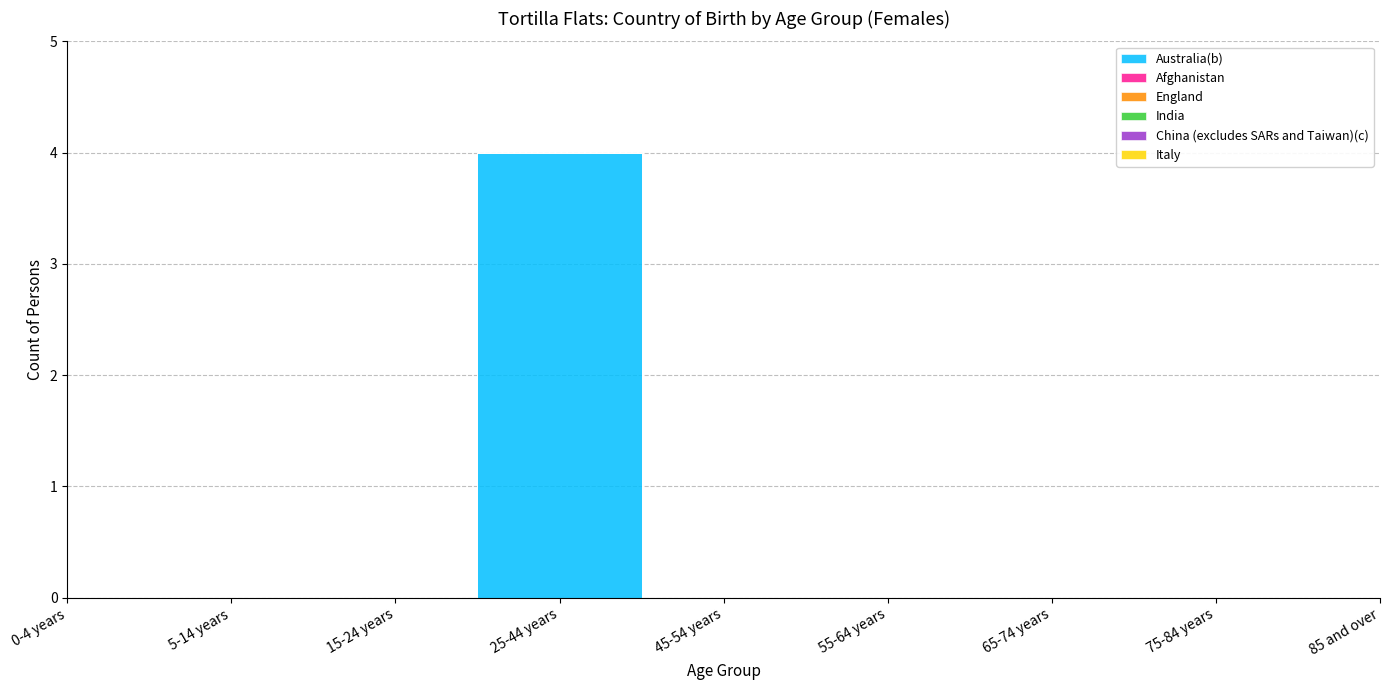

Is the value of England at 65-74 years greater than the value of India at 75-84 years?

No